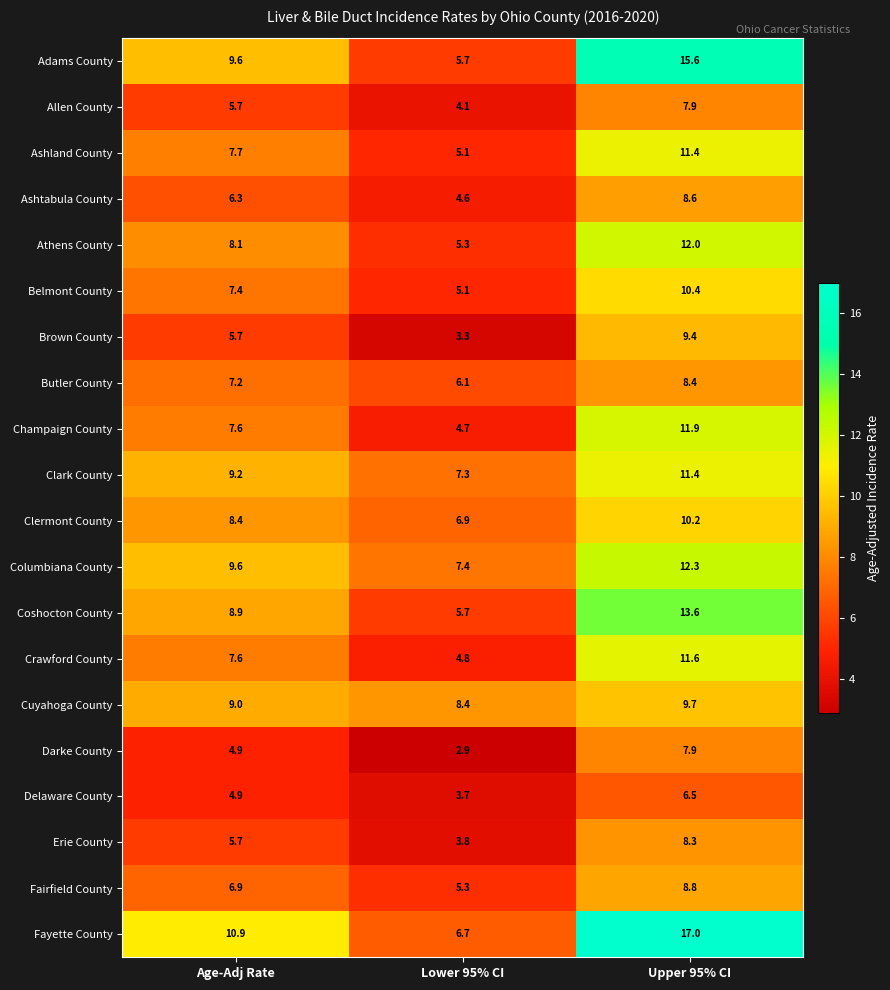

What value does the Champaign County series have at Lower 95% CI?

4.7